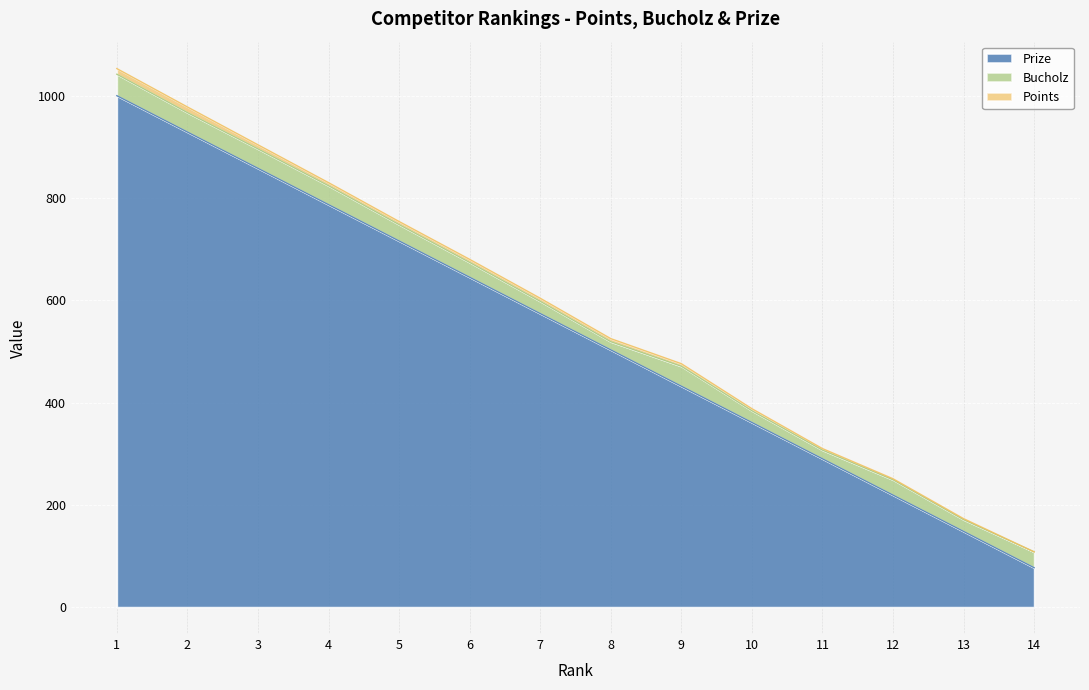

Which series has the largest range (max minus min)?

Prize